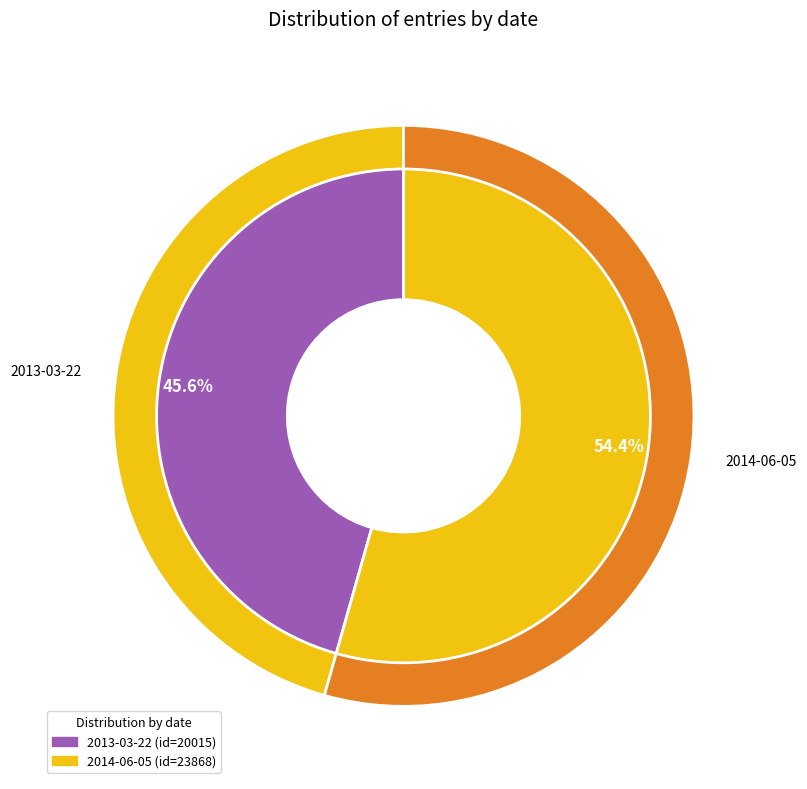

Is it true that 2013-03-22 is 46% of the pie?

True